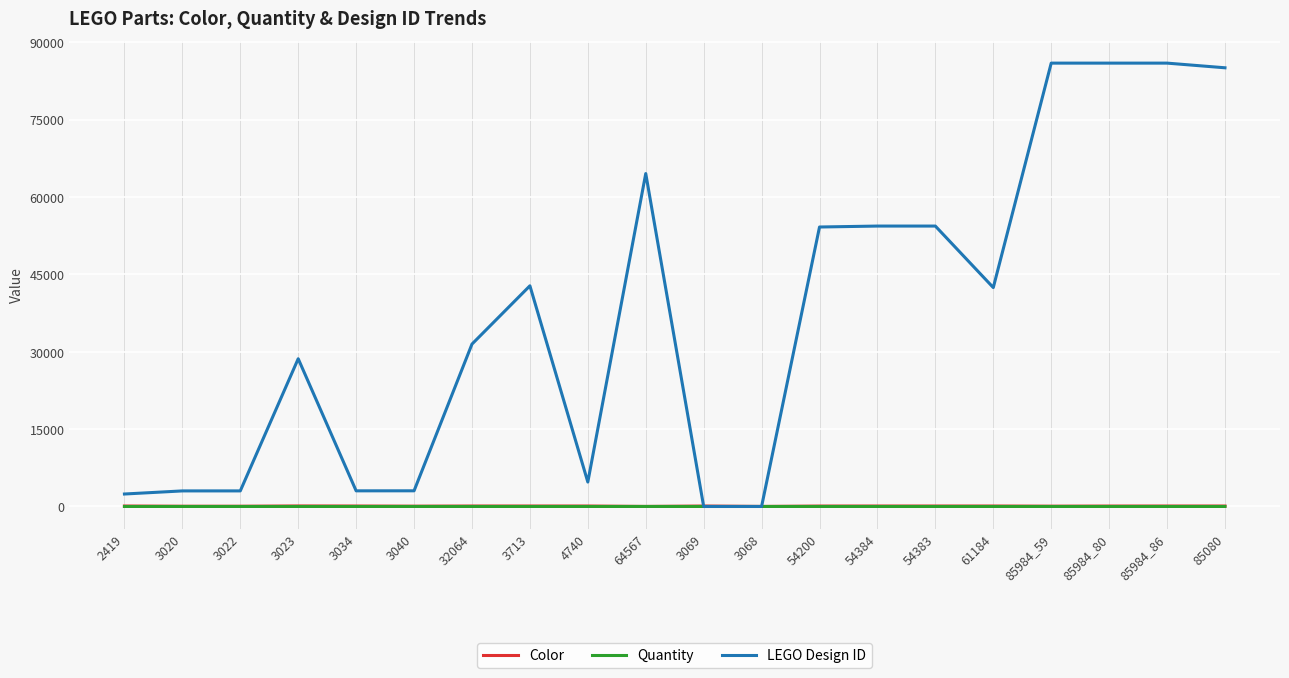

True or false: Color has a value of 98 at 3023.

True